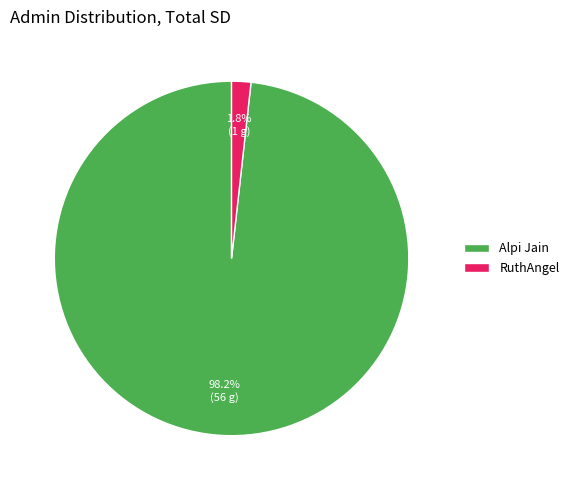

To the nearest percent, what is the difference between the largest and smallest slice percentages?

96%